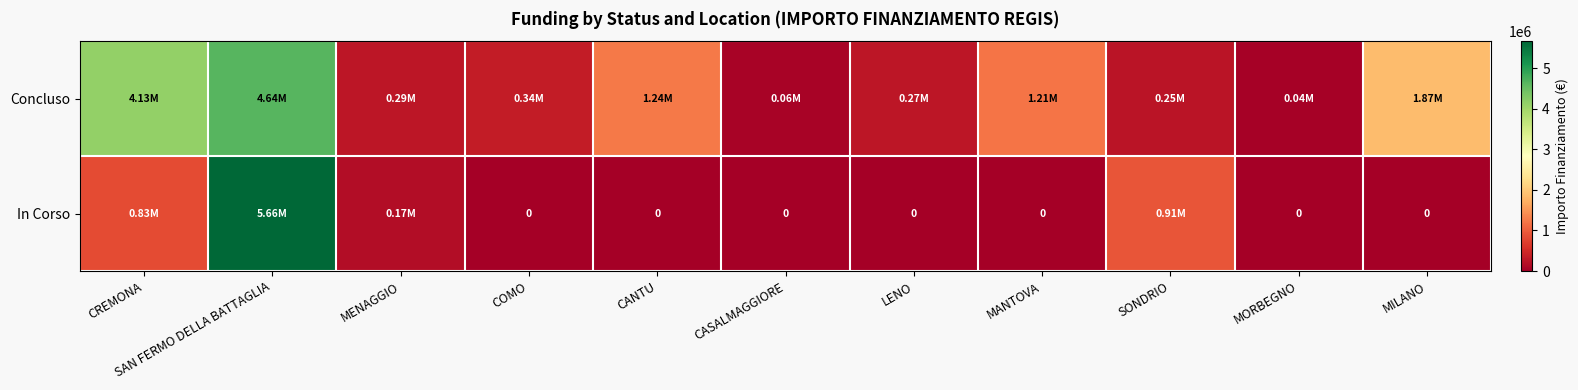

At which label does In Corso reach its minimum?

COMO